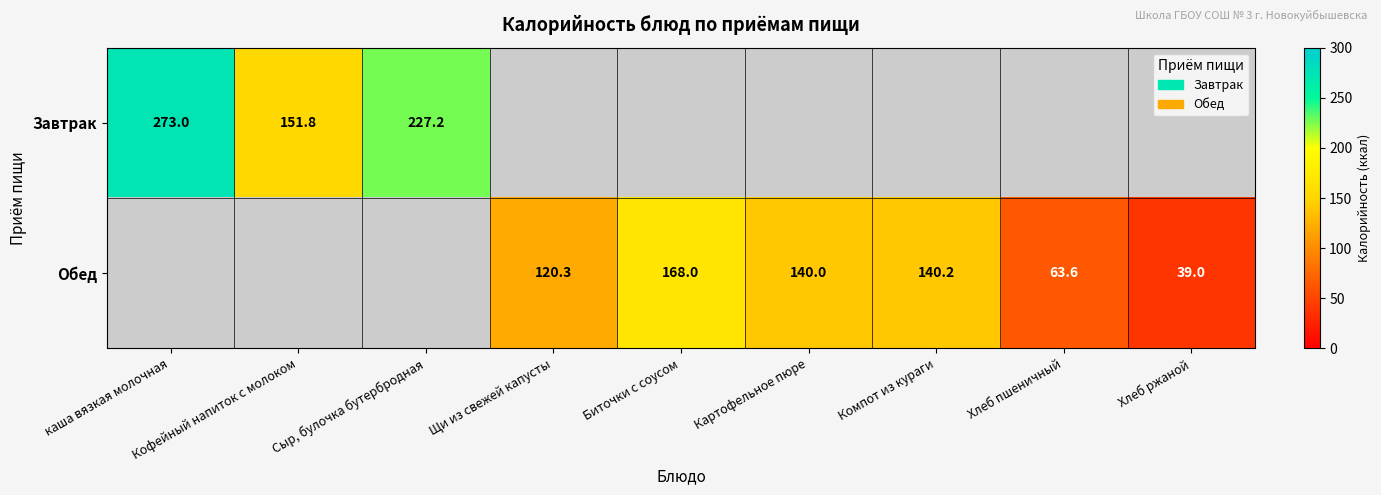

The Завтрак series shows 227.2 at Сыр, булочка бутербродная. True or false?

True